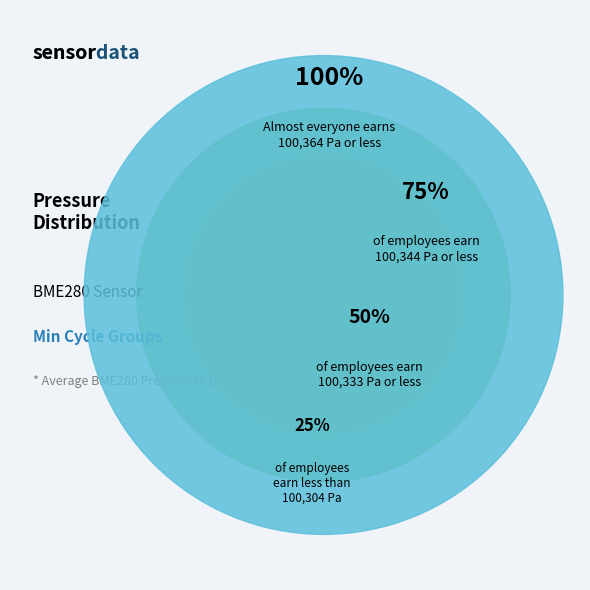

Is there any slice that represents more than half of the pie?

No